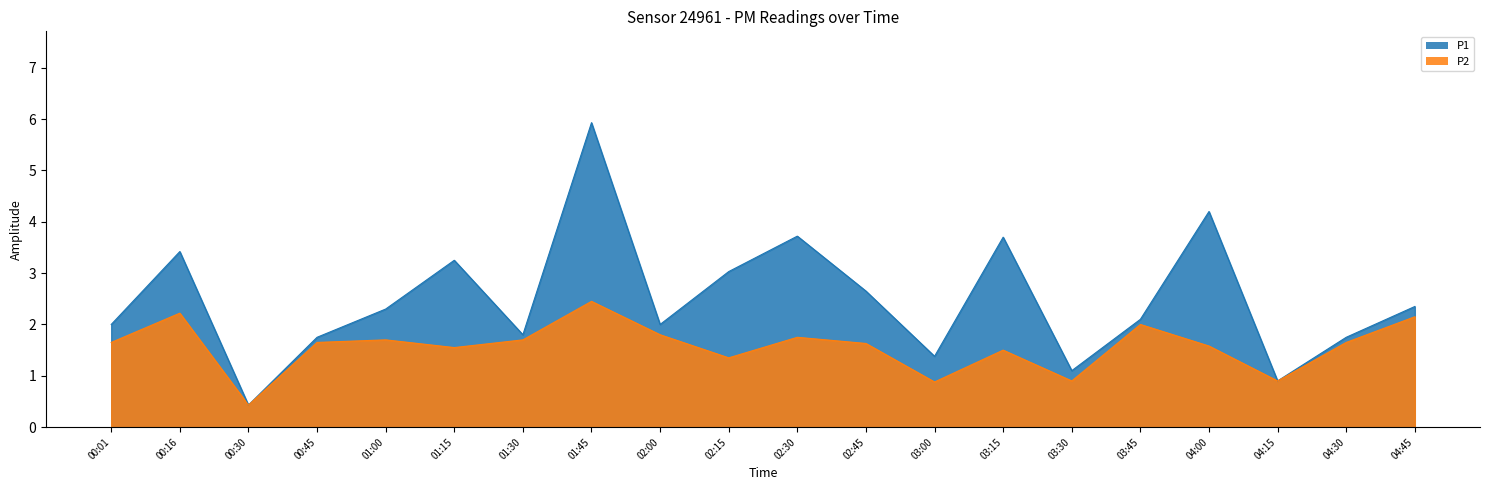

What position from the left is 03:00?

13